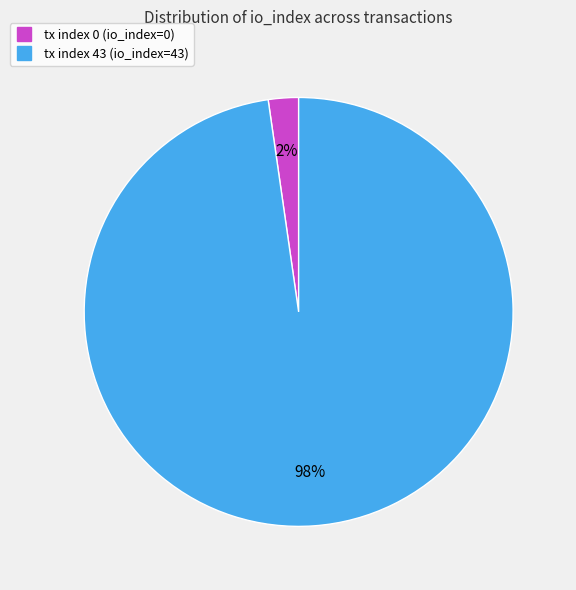

Is the sum of tx index 0 and tx index 43 greater than half?

Yes